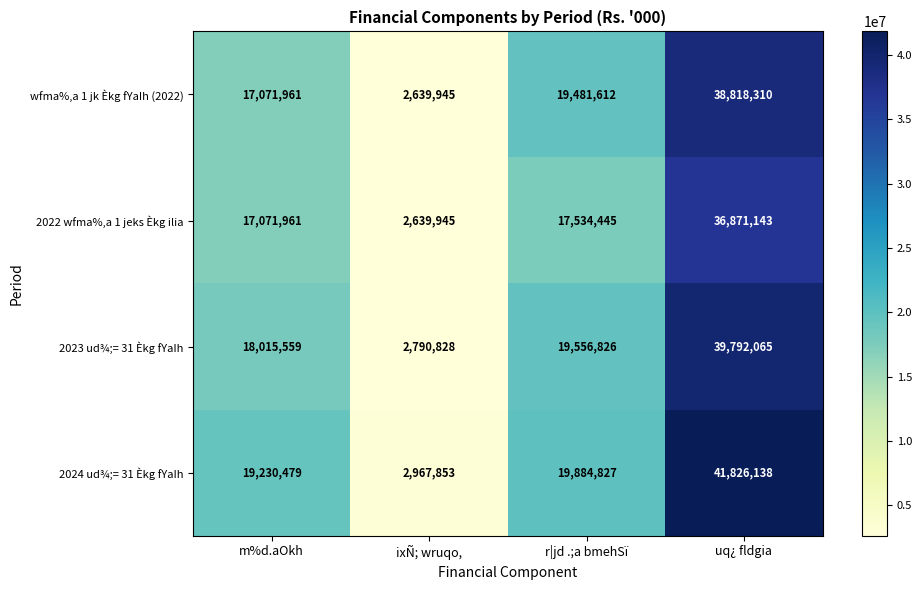

Which category has the highest value across all series?

uq¿ fldgia